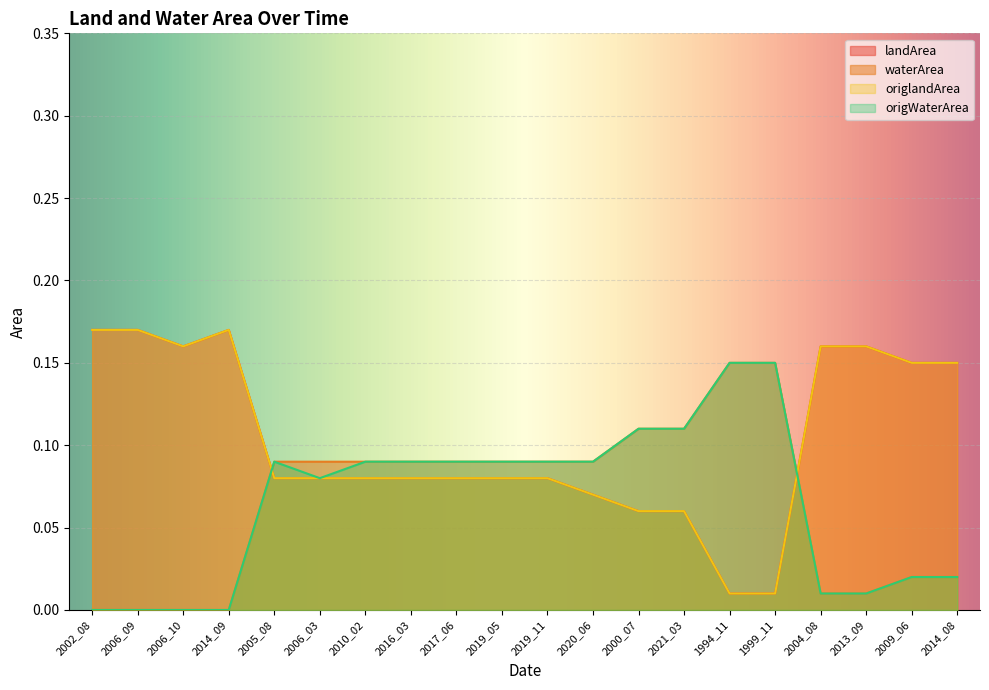

At which category does the chart reach its minimum across all series?

2002_08